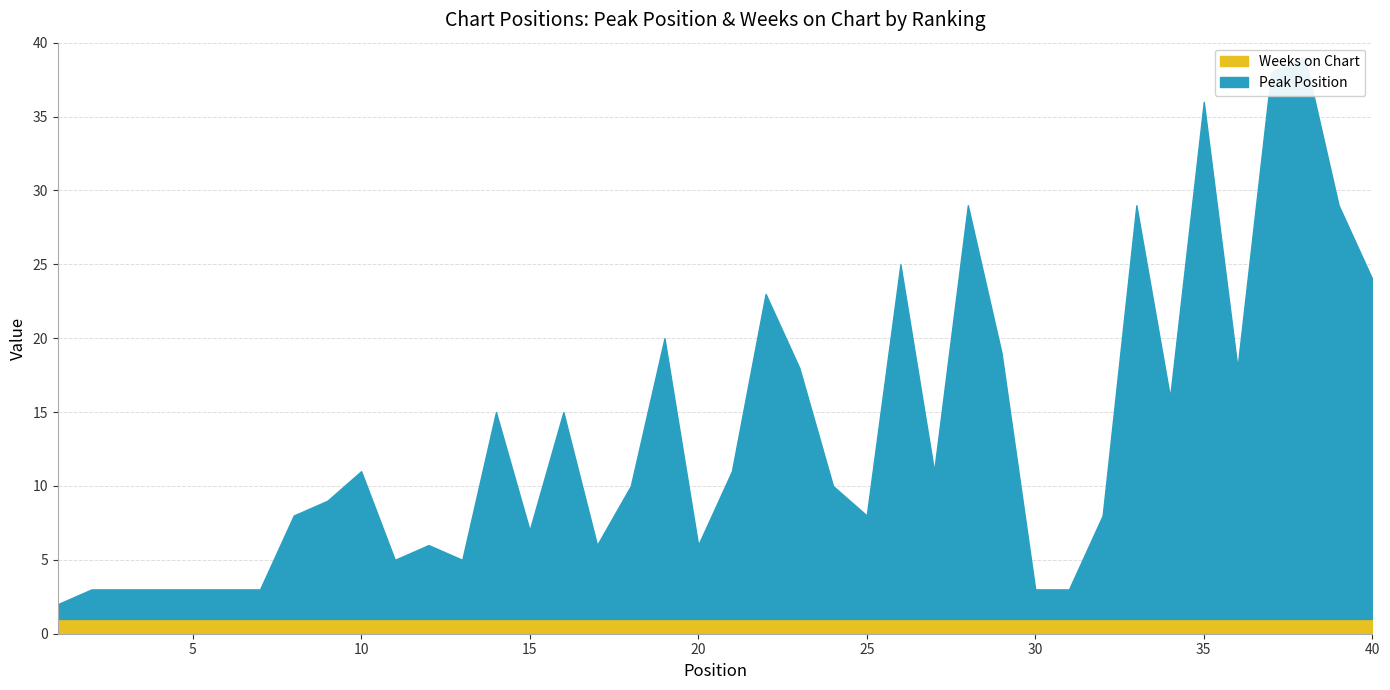

What is the difference between the Peak Position values at 36 and 37?

20